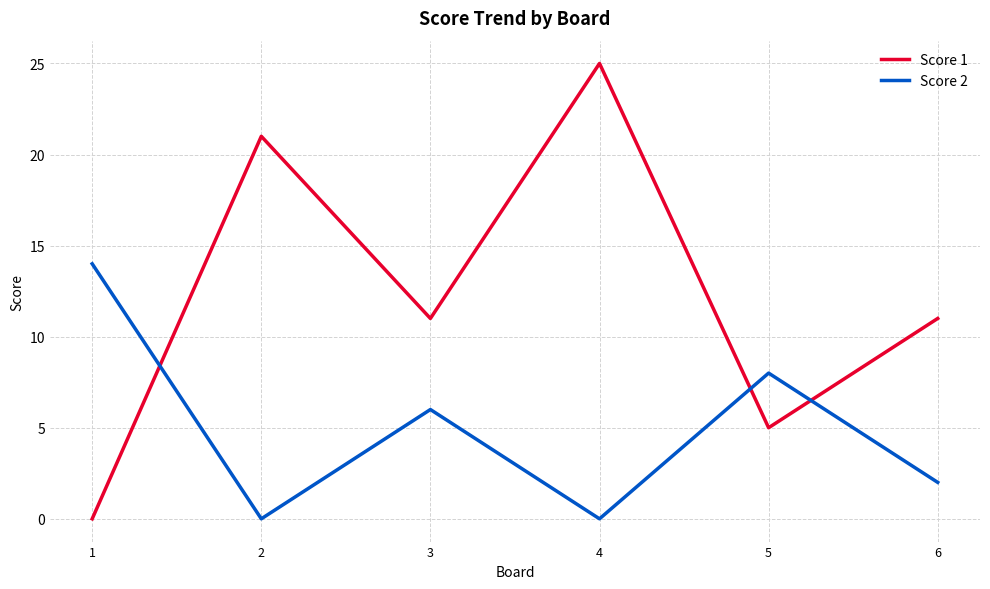

Which label corresponds to the largest value in the chart?

4